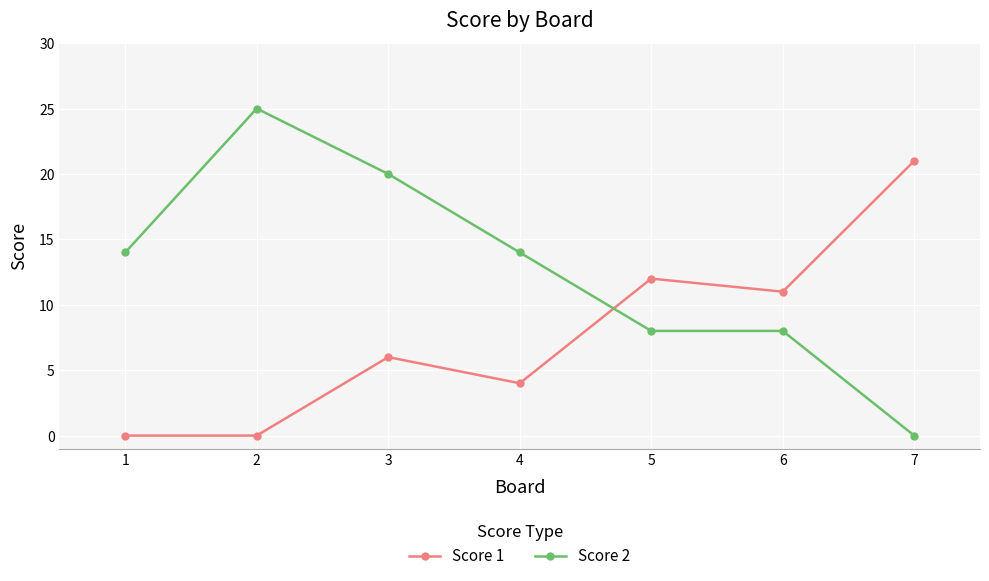

In Score 1, how many points are higher than both neighbors (excluding endpoints)?

2